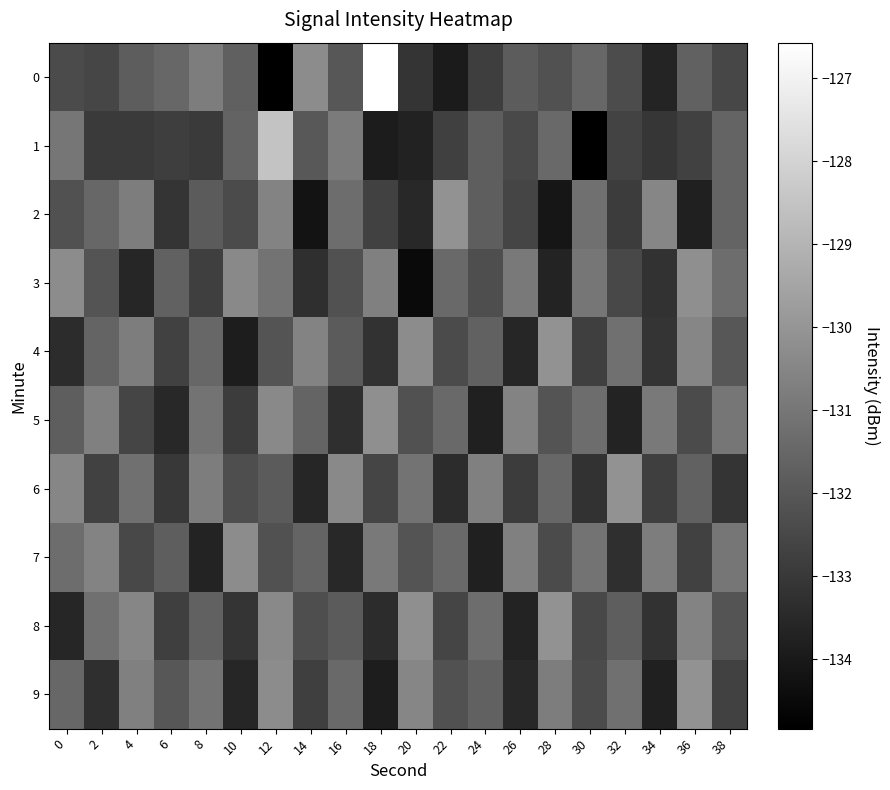

Between 2 and 22, which is larger?

2